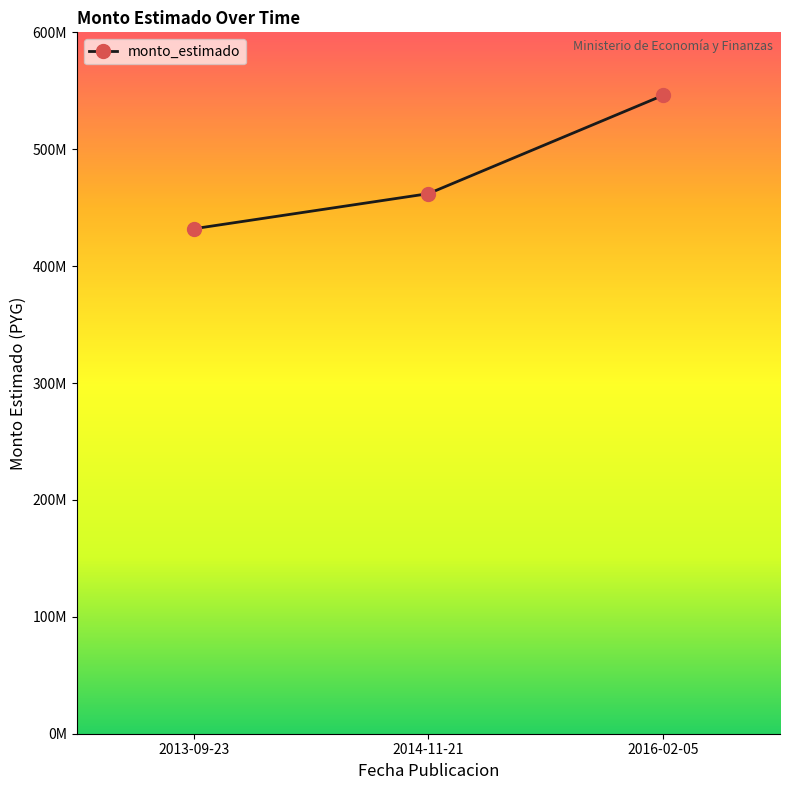

What is the greatest value displayed?

546000000